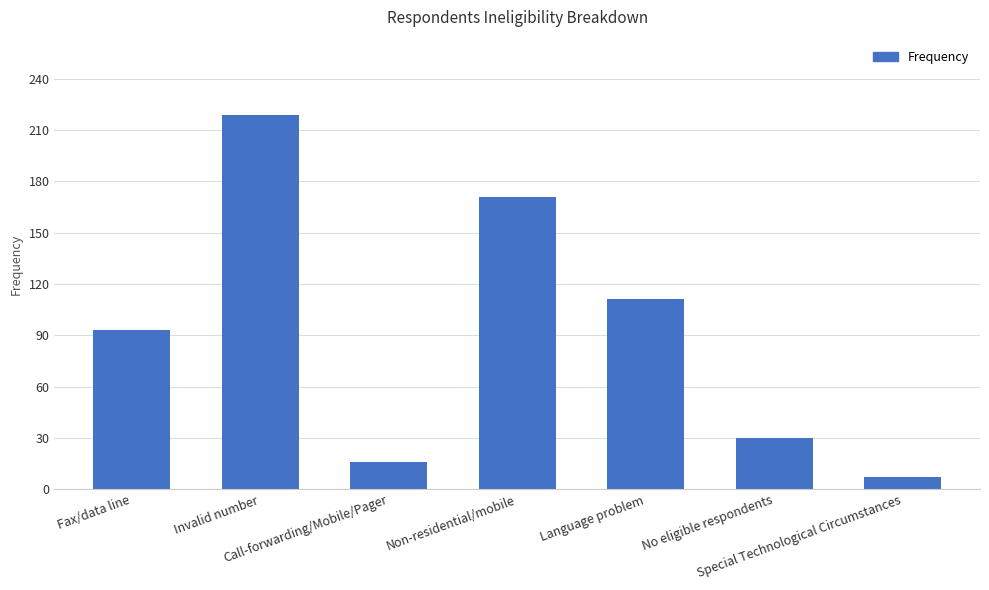

Count the number of categories in the chart.

7